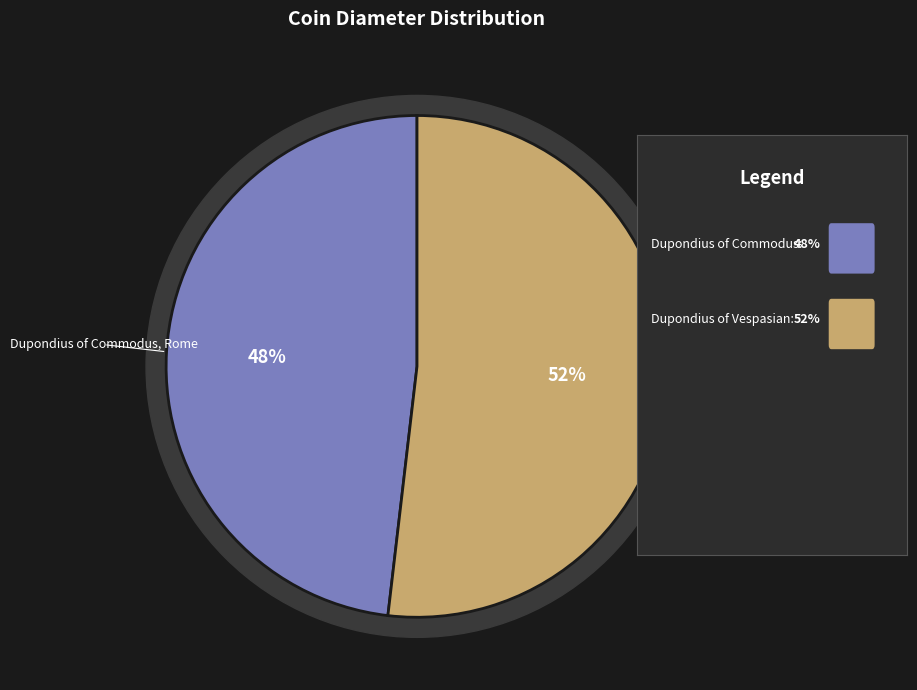

What portion of the pie excludes Dupondius of Commodus, Rome?

51.9%